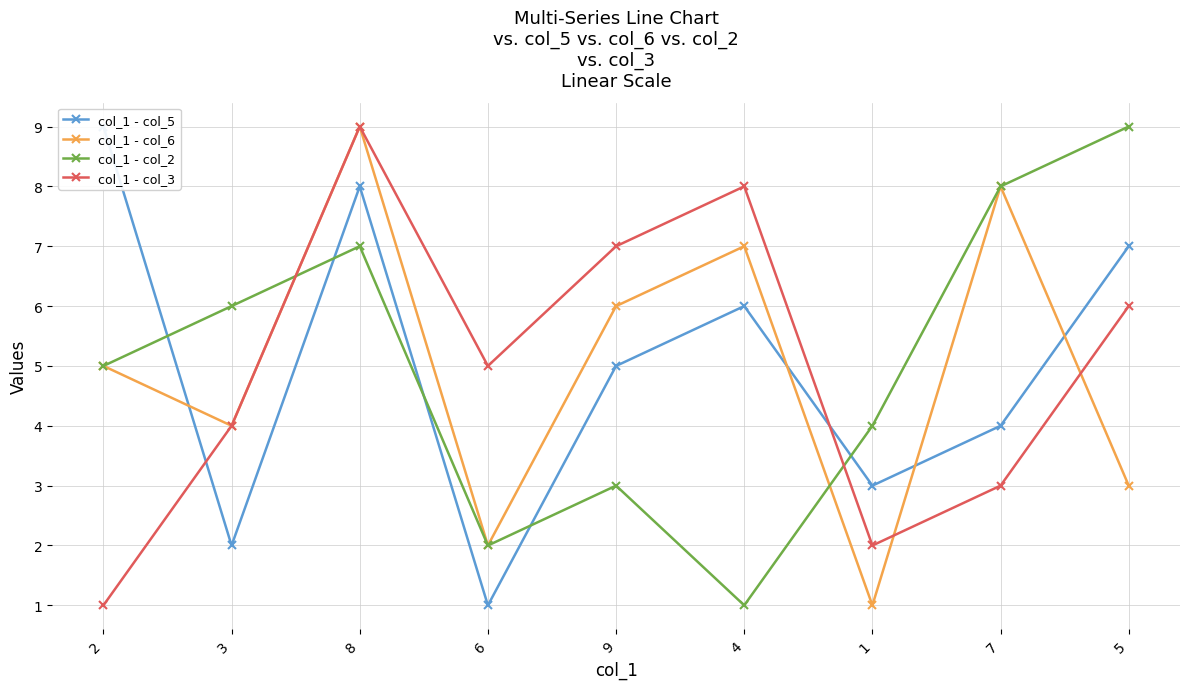

What is the maximum value shown in the chart?

9